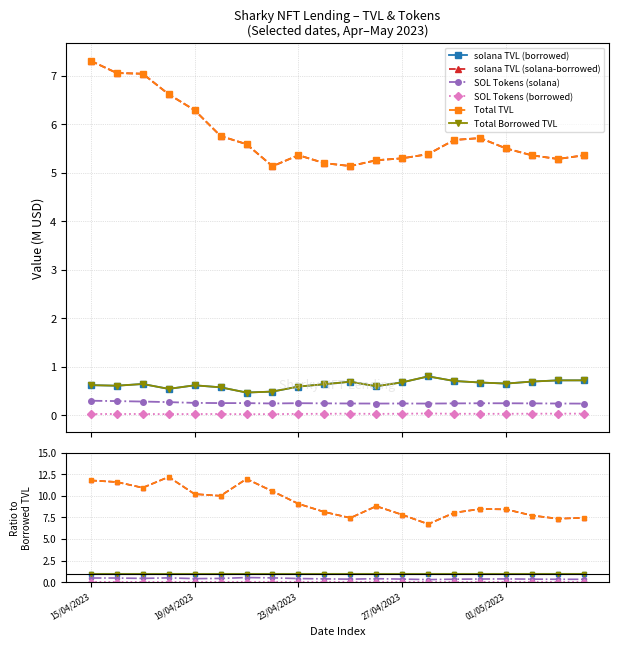

How many lines are shown in the chart?

6